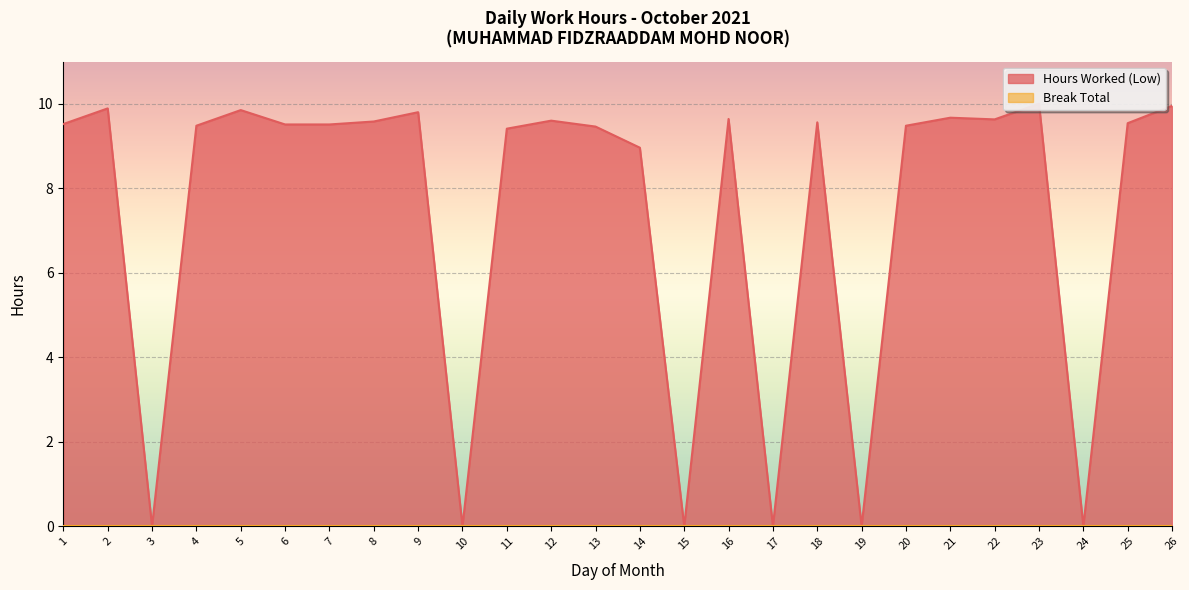

How many interior local peaks (higher than both neighbors) does the data have?

8